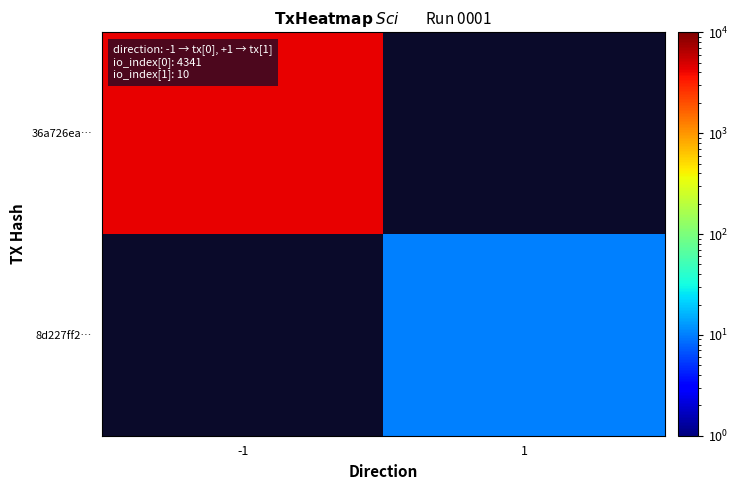

Which has a higher value, 1 or -1?

-1